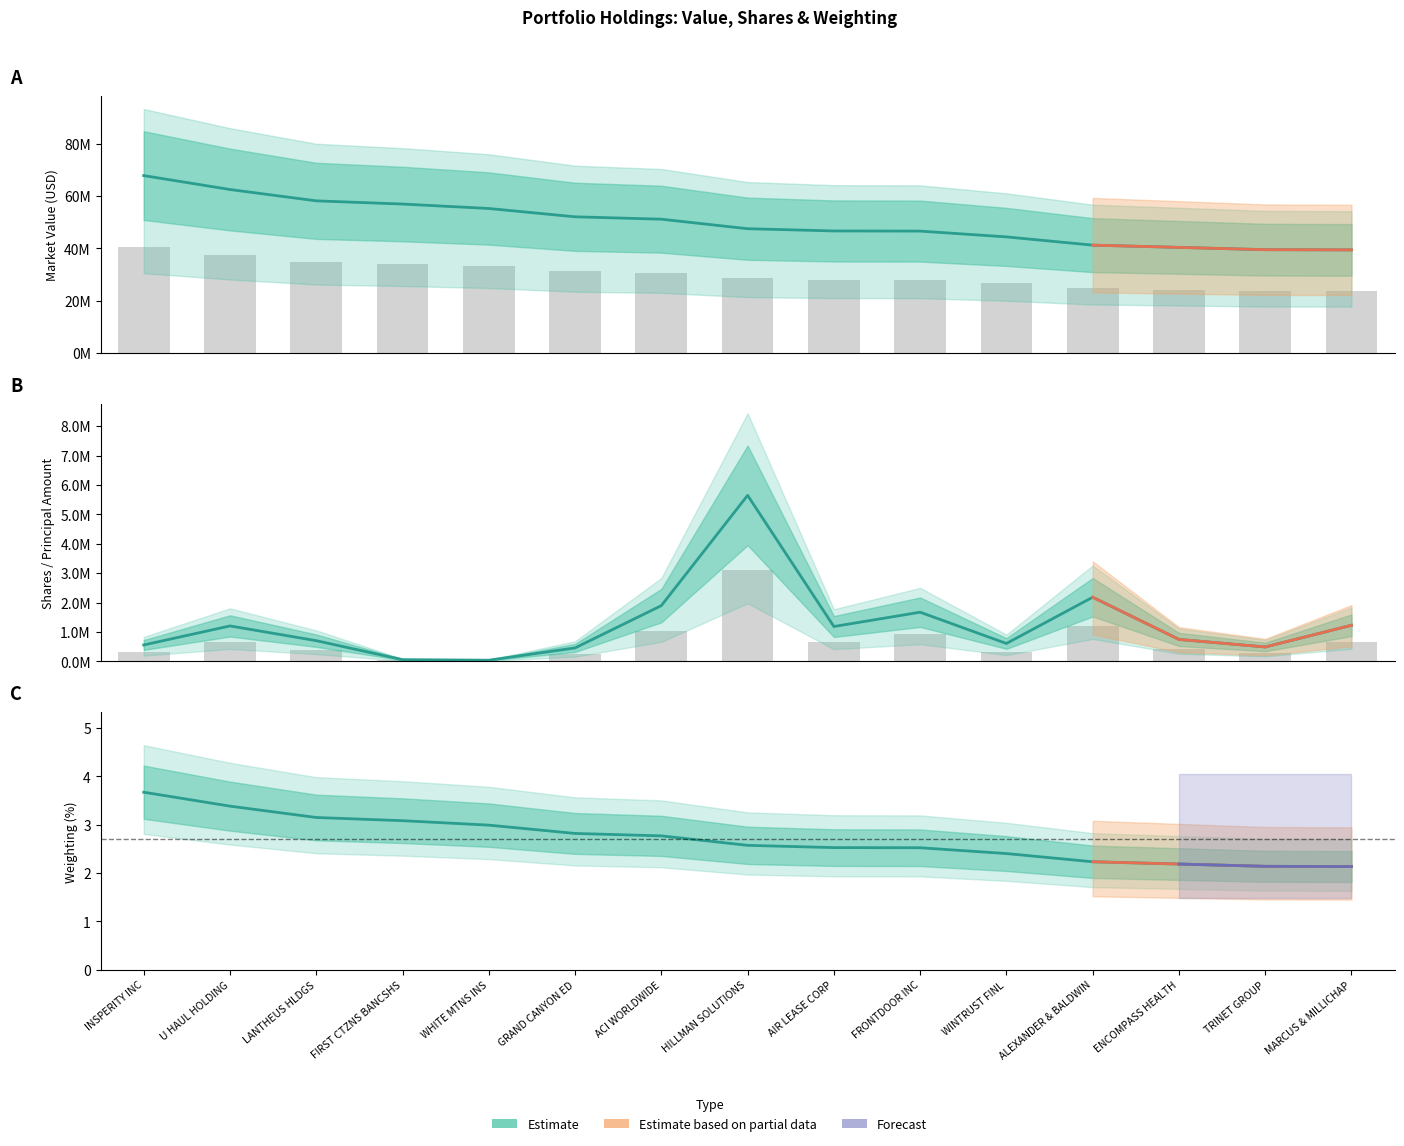

What is the value of the value bar at the 5th from the left?

55263513.0